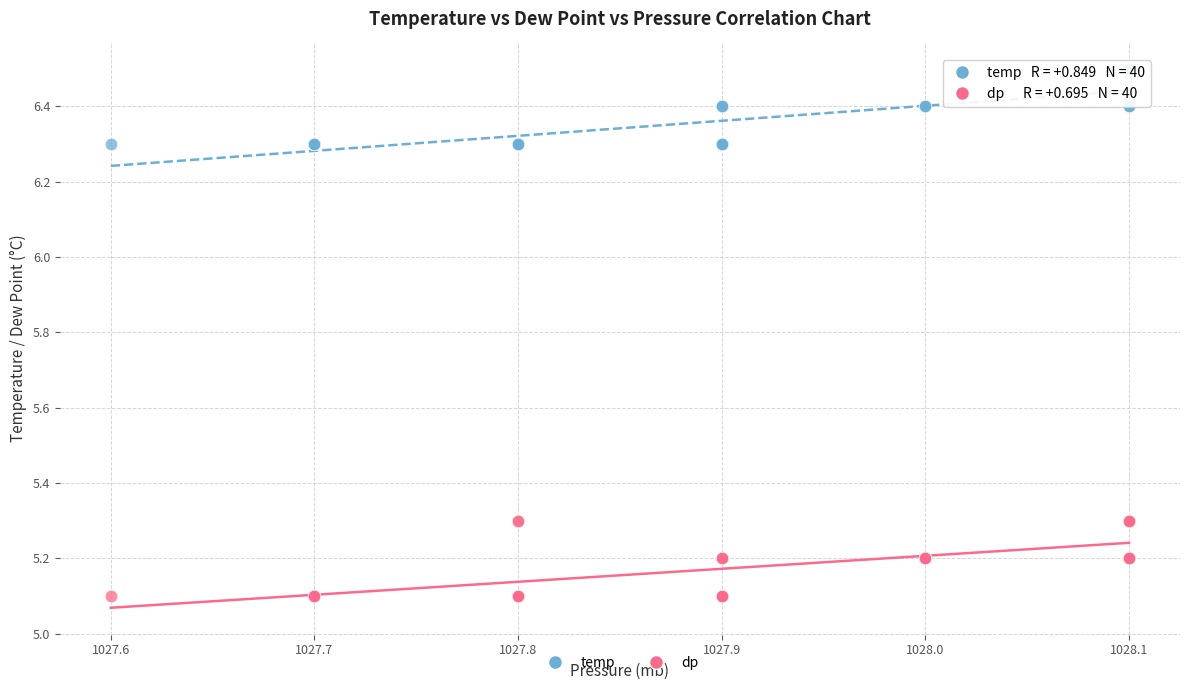

What is the X range (max minus min) for the scatter plot?

0.5